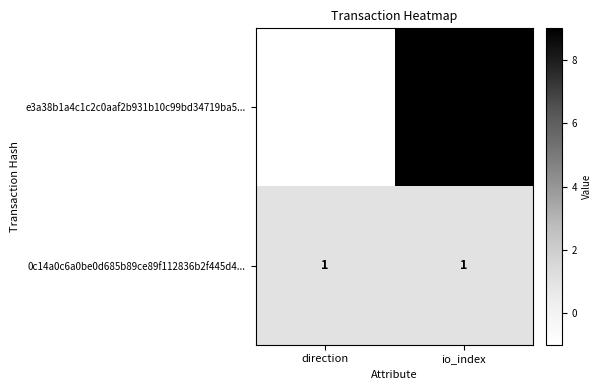

At which category is the sum across all series the highest?

io_index